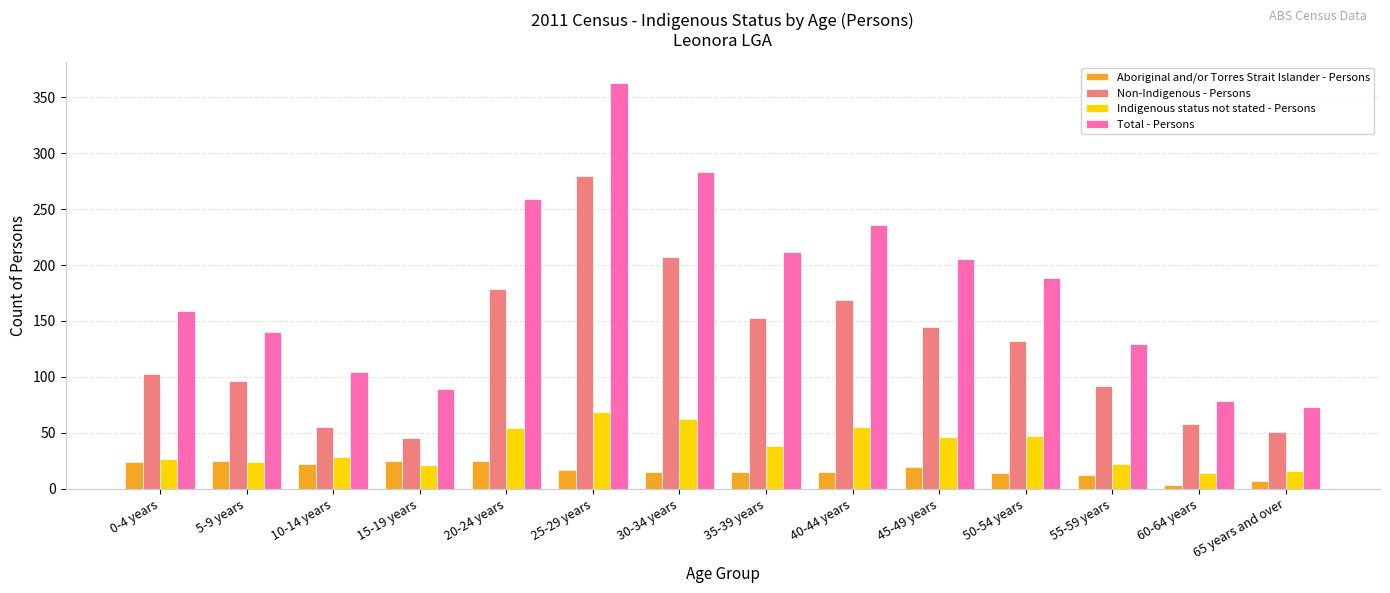

What is the sum of the Aboriginal and/or Torres Strait Islander - Persons values at 55-59 years and 15-19 years?

37